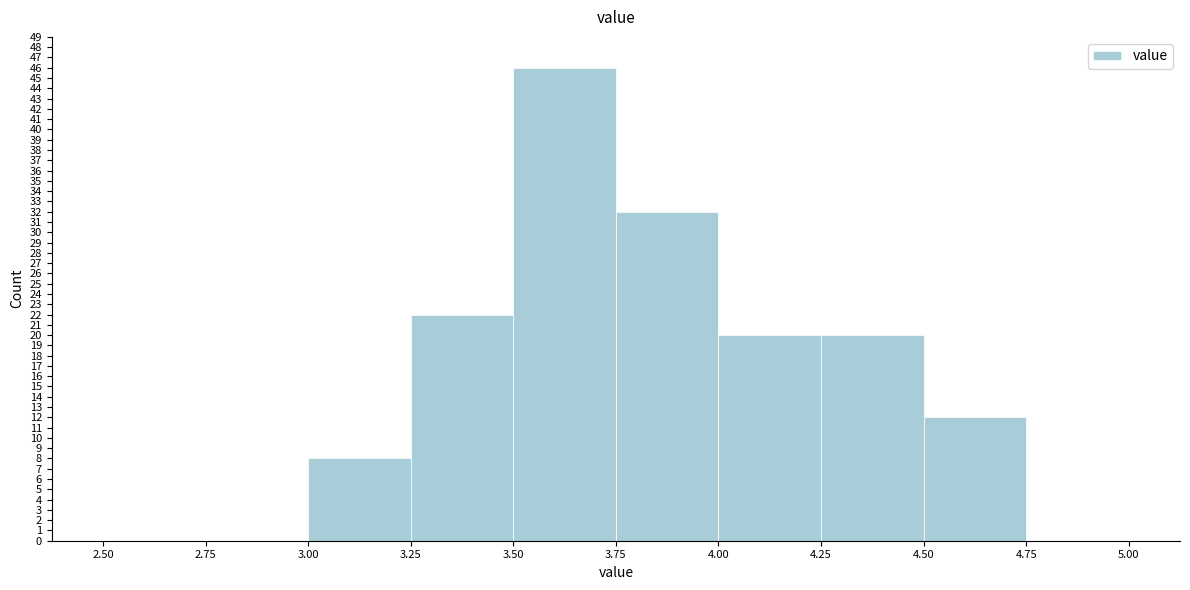

Which range on the x-axis has the tallest bar?

3.50 to 3.75